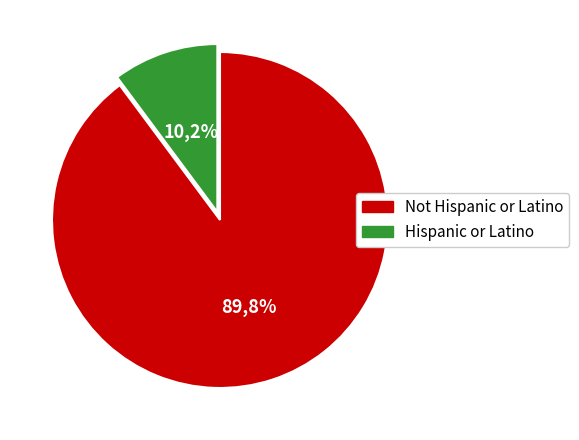

What is the largest slice in the pie chart?

Not Hispanic or Latino